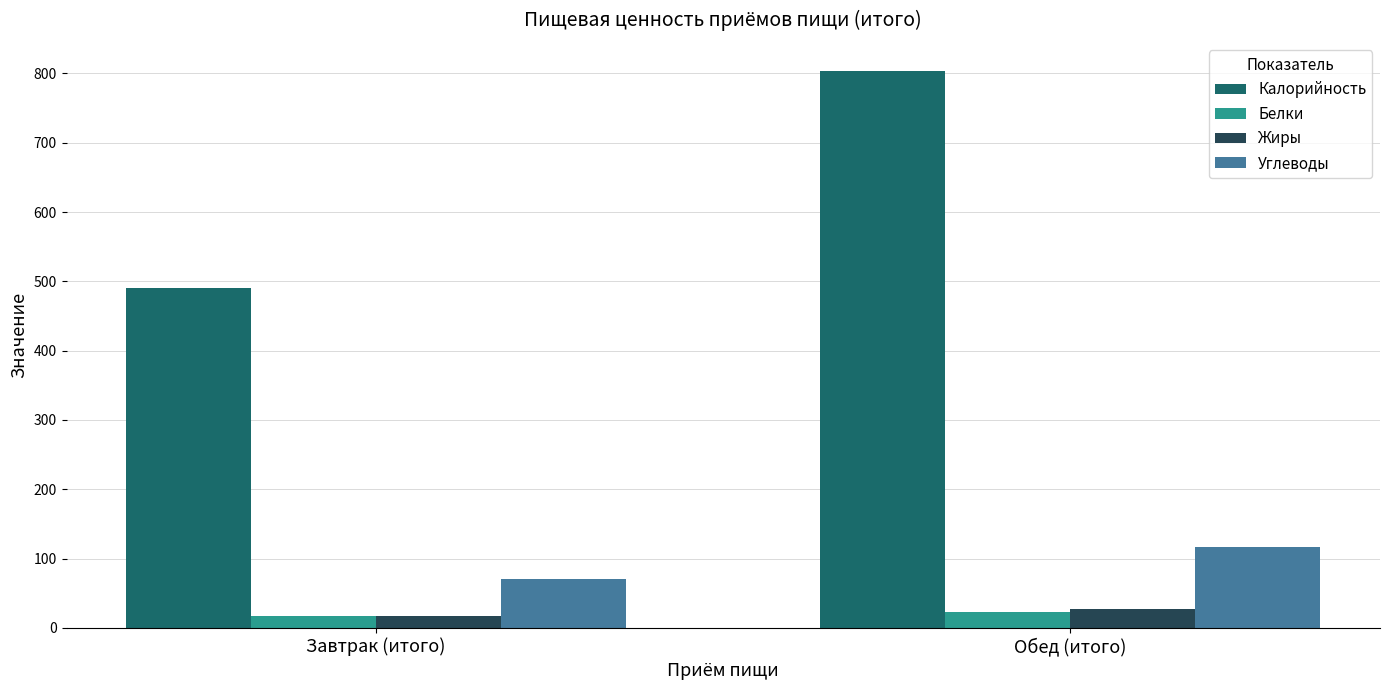

True or false: Углеводы has a value of 27 at Обед (итого).

False